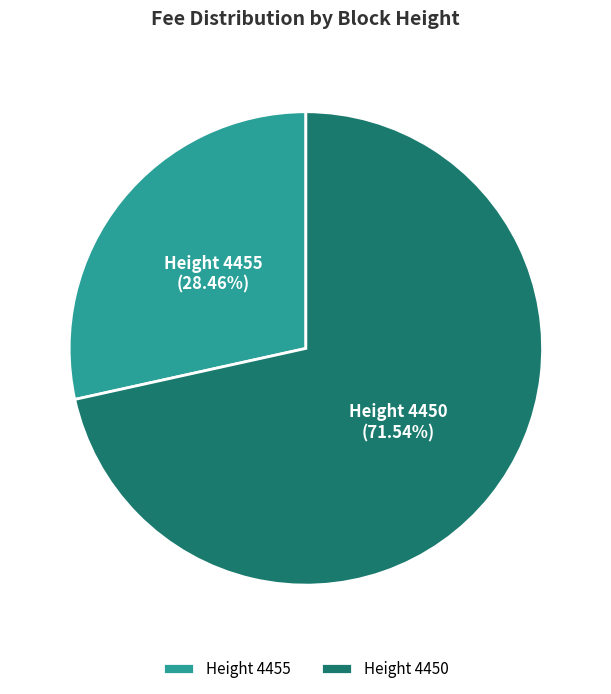

Rank the categories by value from highest to lowest.

Height 4450, Height 4455